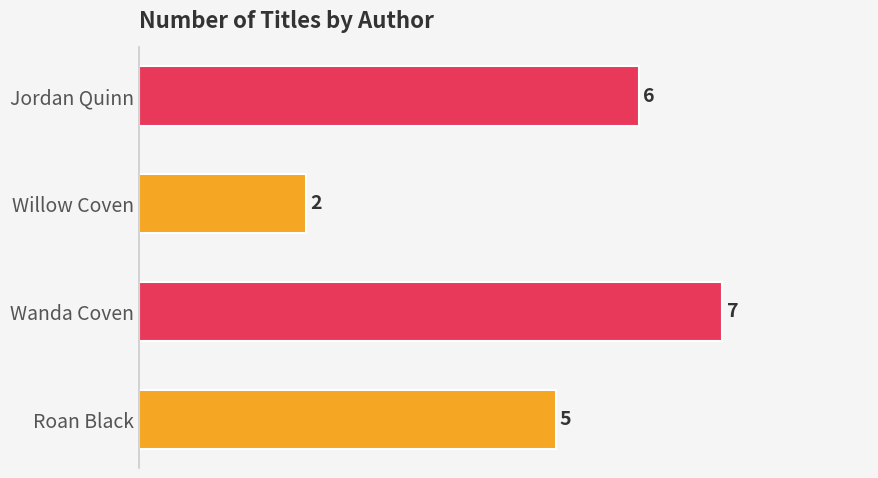

Are the bars grouped side by side (vs. stacked)?

No